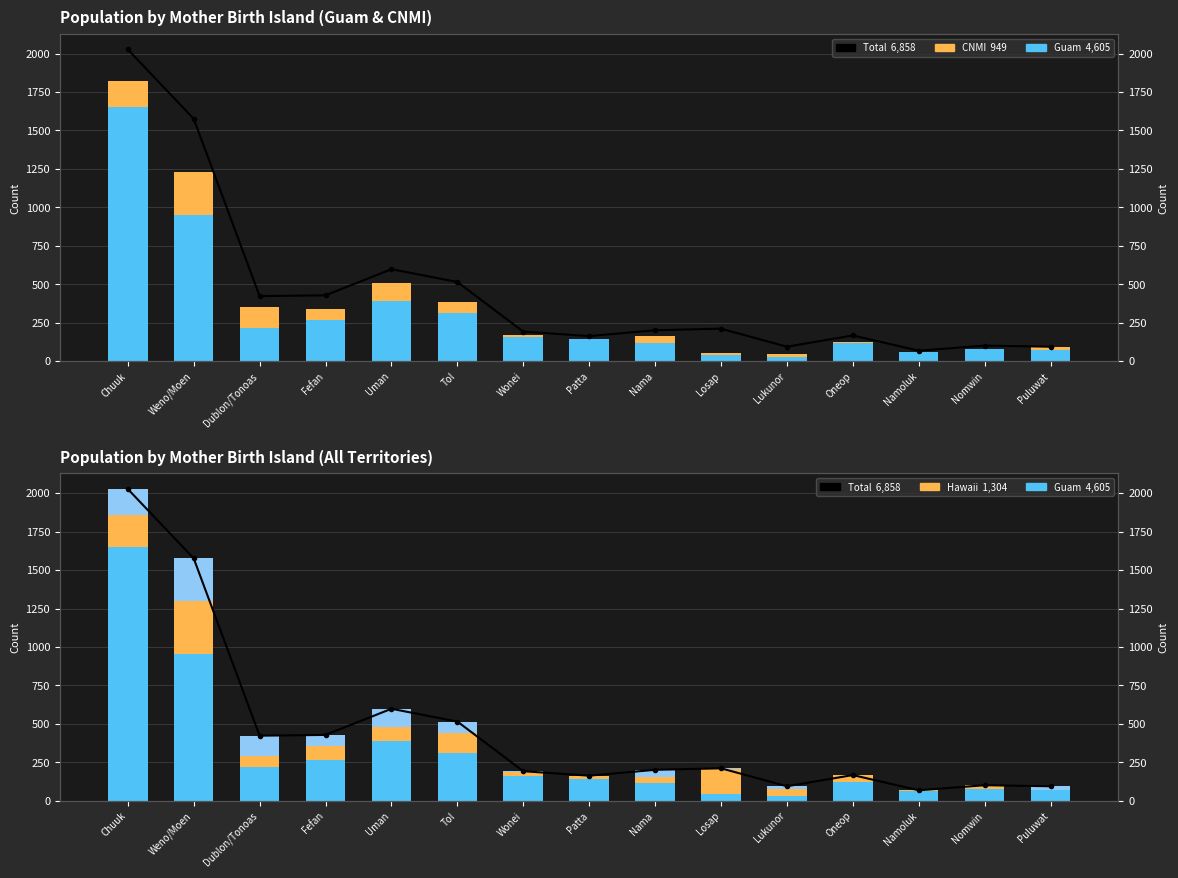

Which series has the largest total across all categories?

Total